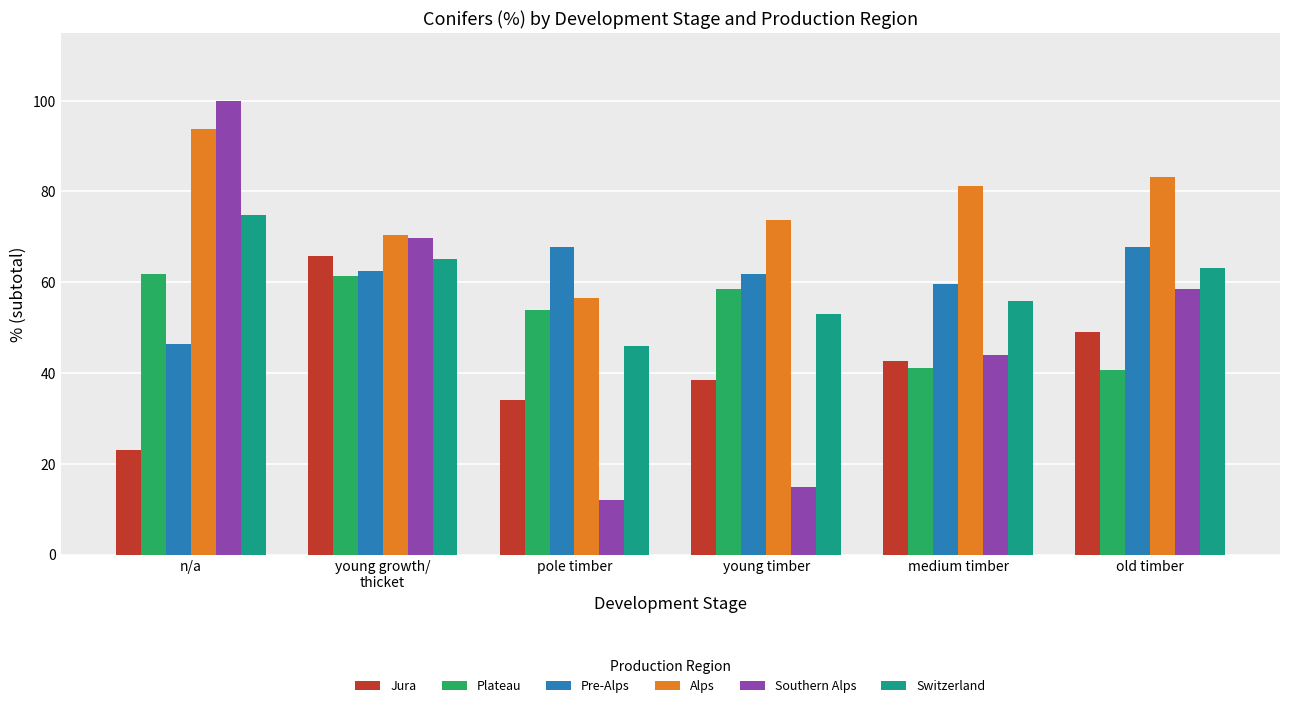

At which label does Alps reach its minimum?

pole timber